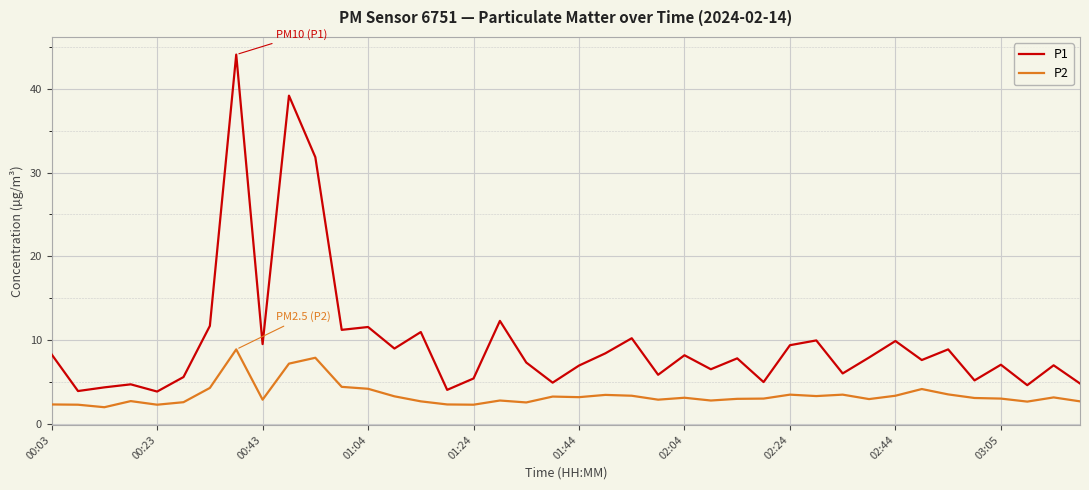

Which series has the largest total across all categories?

P1